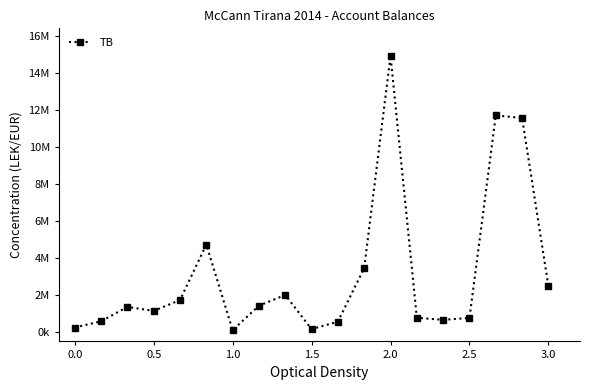

Is this an area chart (filled region under the line)?

No